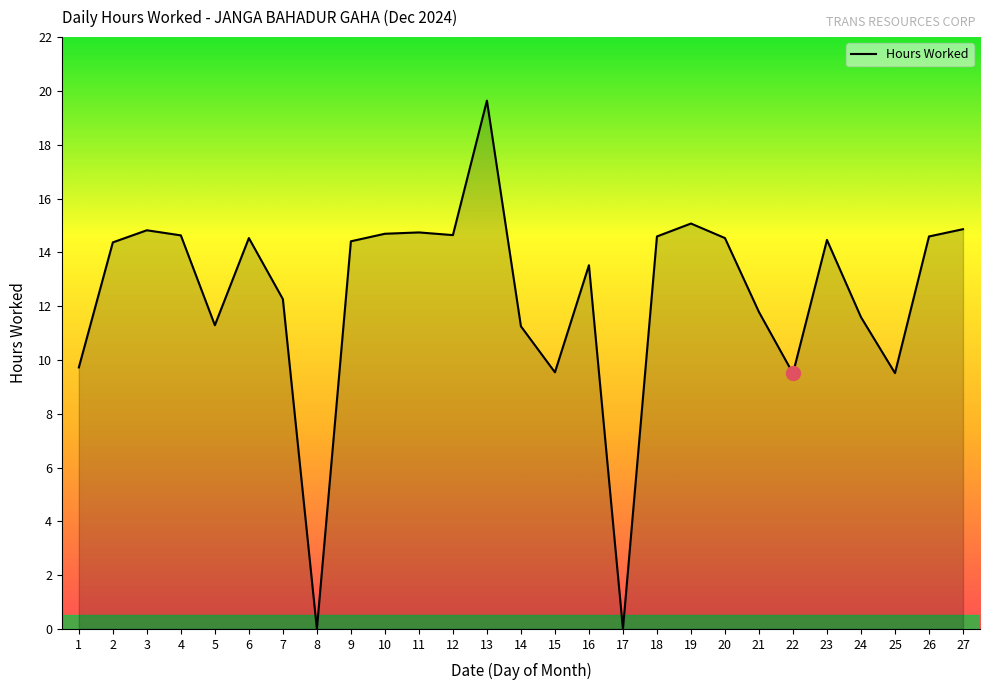

What is the difference between the maximum and minimum values?

19.6